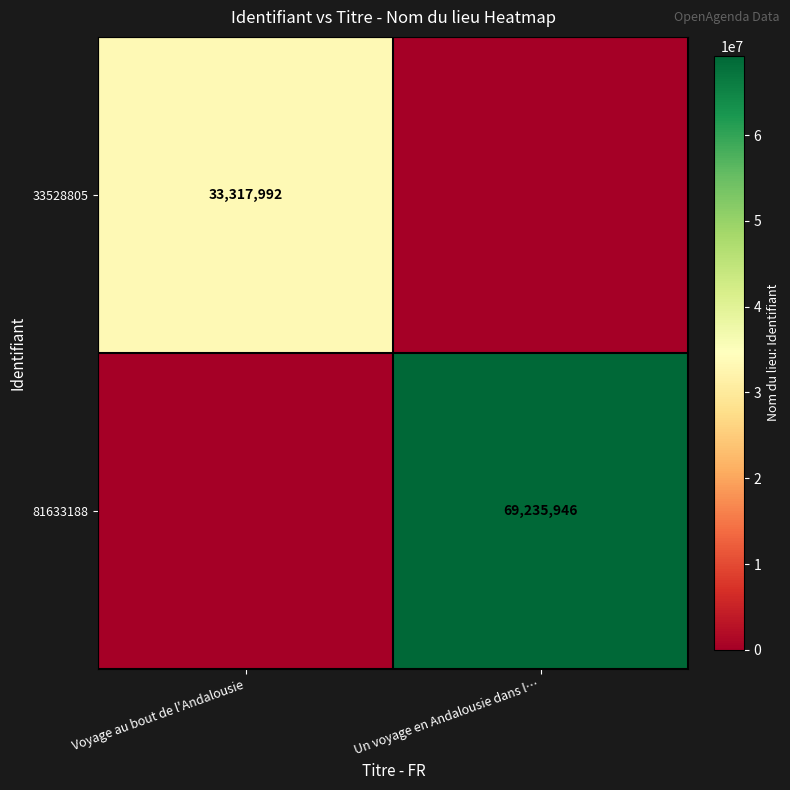

Is it true that 33528805 equals 33317992 at Voyage au bout de l'Andalousie?

True